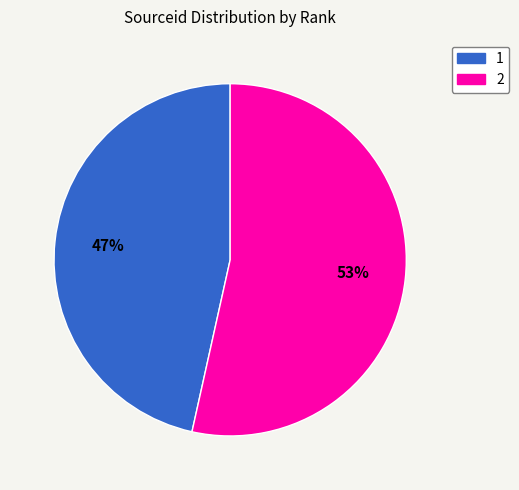

How many slices are in this pie chart?

2